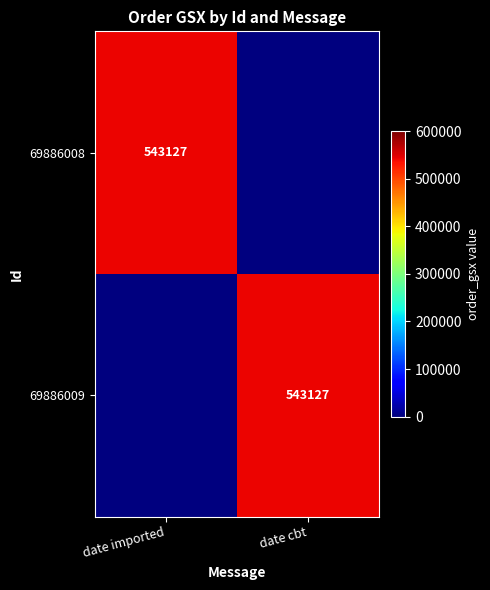

True or false: 69886009 has a value of 543127 at date cbt.

True